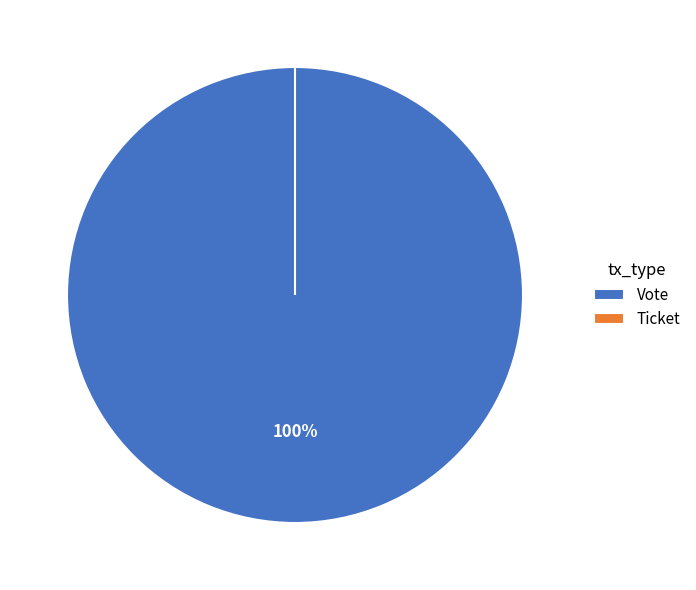

True or false: Vote accounts for 85% of the total.

False